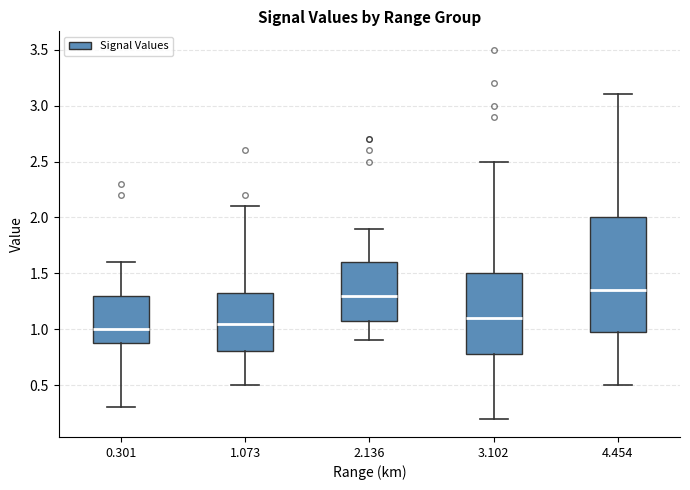

Reading left to right, transcribe this box plot: for each box, give where its median line is, the range the box spans, and where its two whiskers end, as read against the y-axis. The values are not printed on the chart, so give them approximately, as read against the axis.

0.301: median 1.00, box 0.90 to 1.30, whiskers 0.30 to 1.60
1.073: median 1.05, box 0.80 to 1.35, whiskers 0.50 to 2.10
2.136: median 1.30, box 1.10 to 1.60, whiskers 0.90 to 1.90
3.102: median 1.10, box 0.80 to 1.50, whiskers 0.20 to 2.50
4.454: median 1.35, box 1.00 to 2.00, whiskers 0.50 to 3.10